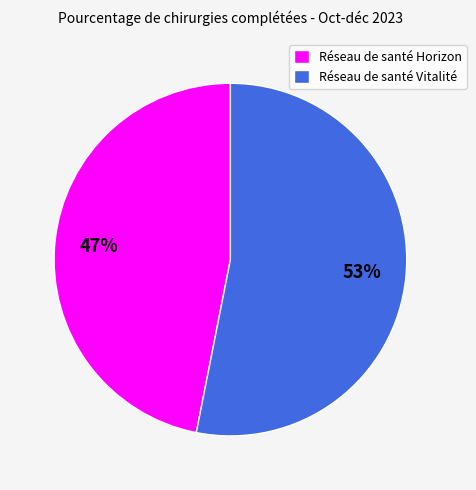

How many slices are in this pie chart?

2